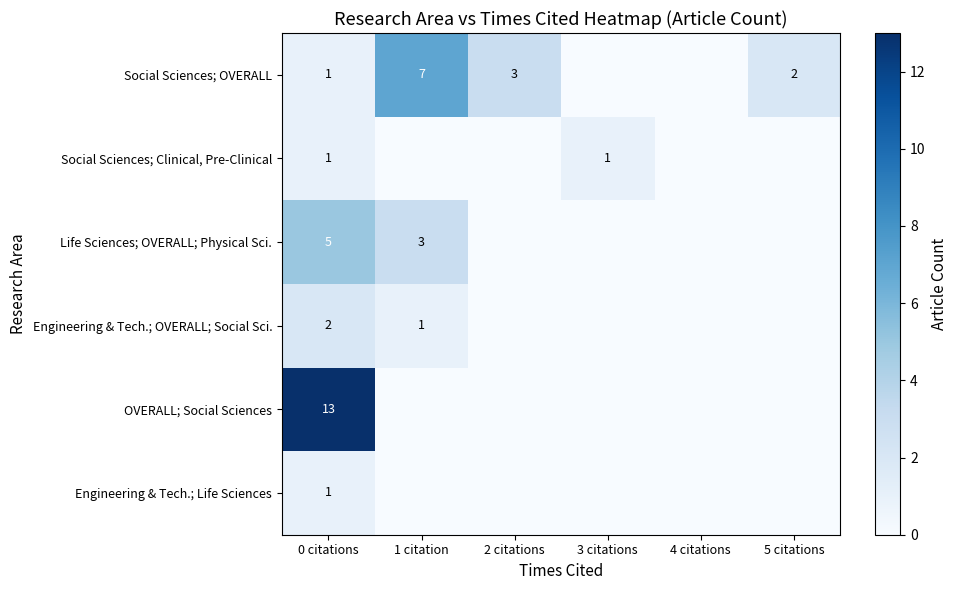

Between 0 citations and 5 citations, which is larger?

5 citations